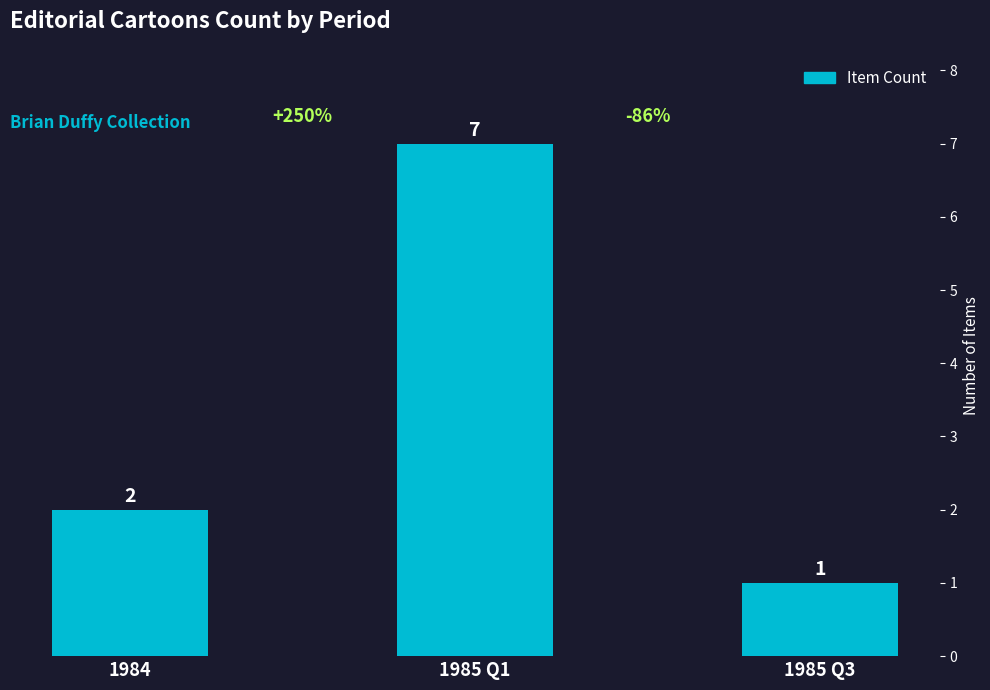

What position from the right is 1984?

3